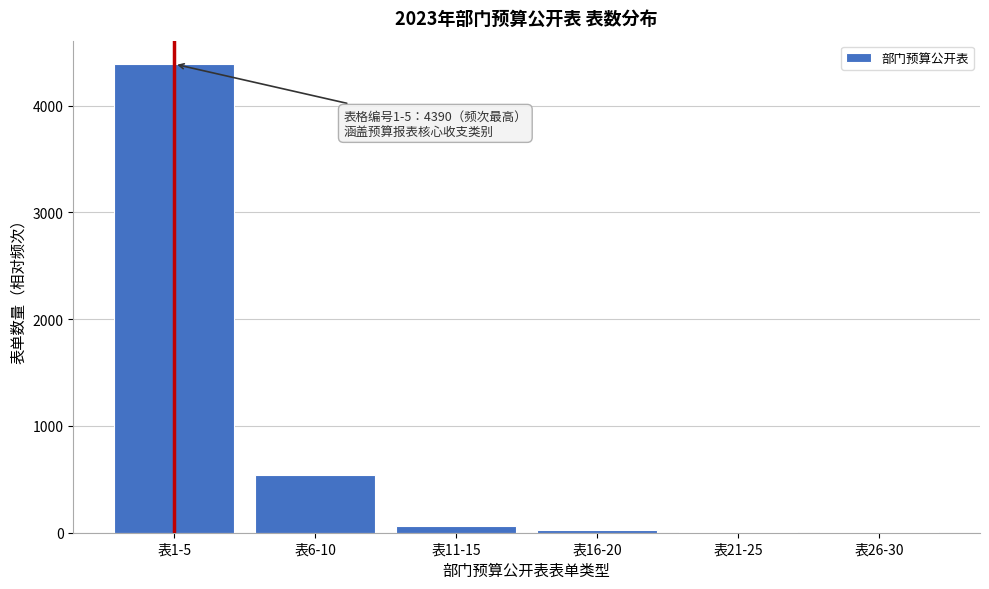

What is the sum of all values?

5033